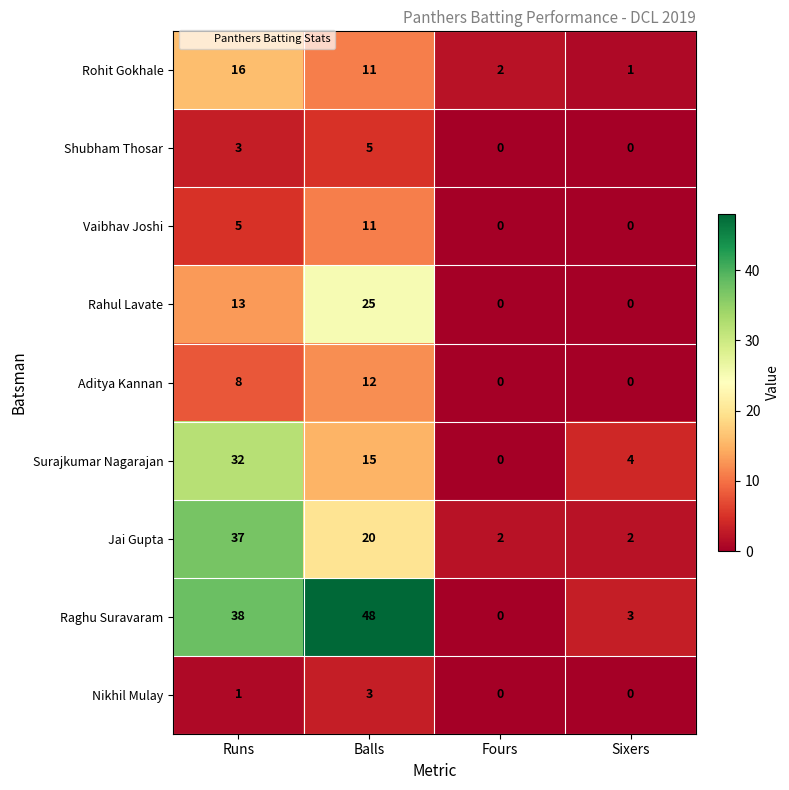

At which label is Aditya Kannan closest to 6?

Runs